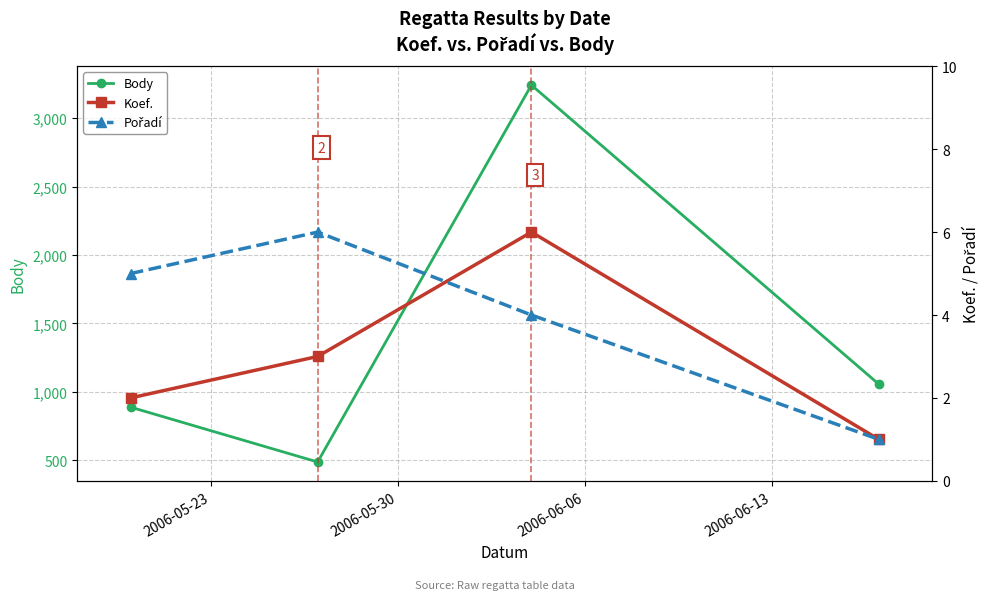

In Body, how many points are lower than both neighbors (excluding endpoints)?

1